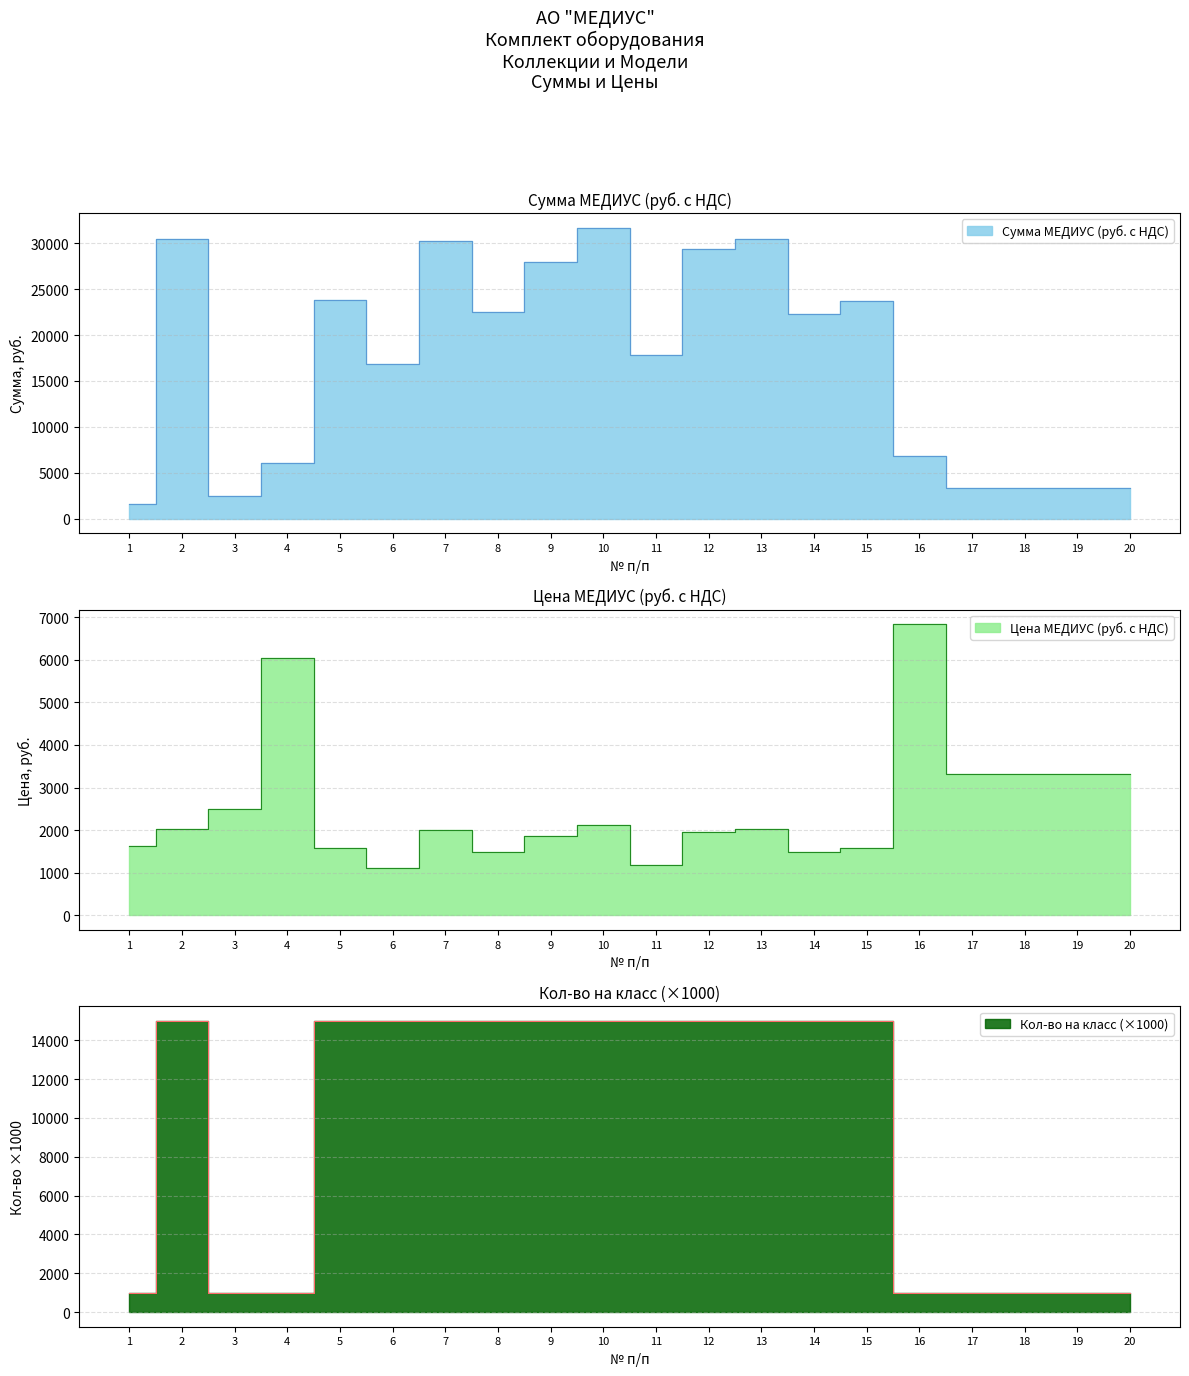

How many values in the Цена МЕДИУС (руб. с НДС) series are below 2030?

10